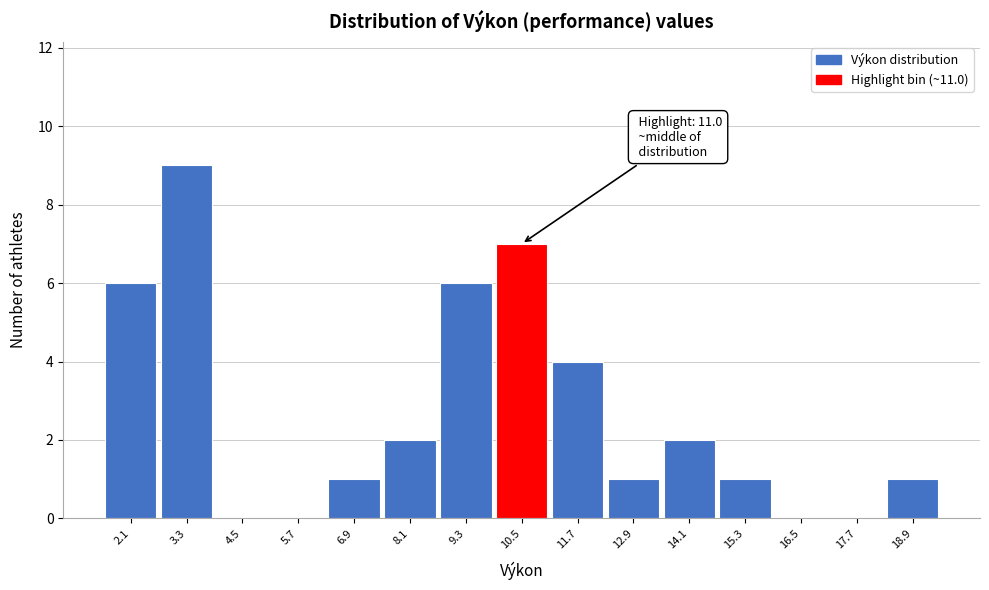

Reading left to right, transcribe all the data shown in this chart.

2.1=6	3.3=9	4.5=0	5.7=0	6.9=1	8.1=2	9.3=6	10.5=7	11.7=4	12.9=1	14.1=2	15.3=1	16.5=0	17.7=0	18.9=1